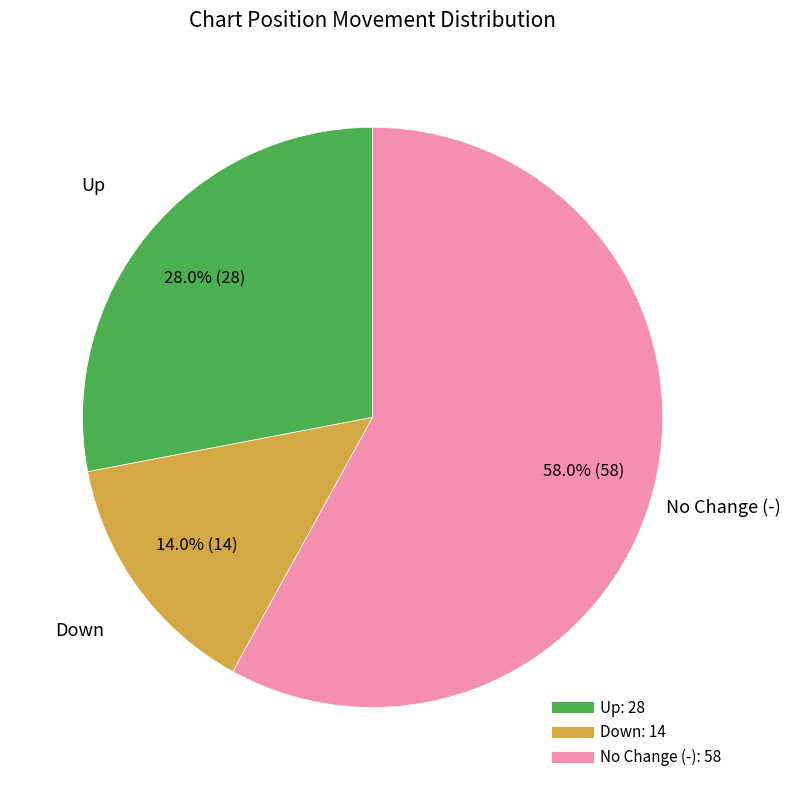

Is there a majority slice in this chart?

Yes